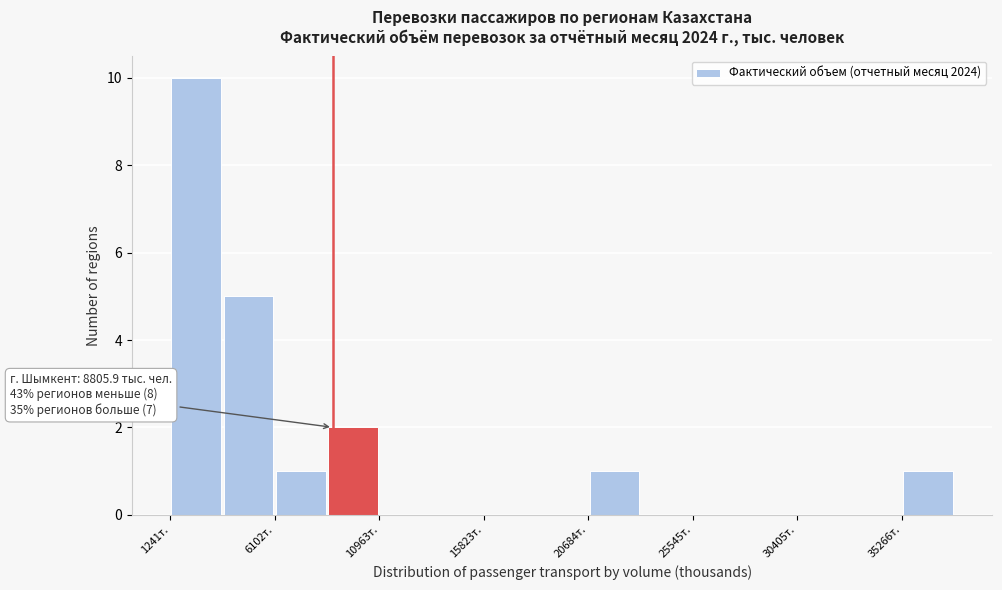

Over which range of the x-axis is the bar tallest?

1000 to 3500